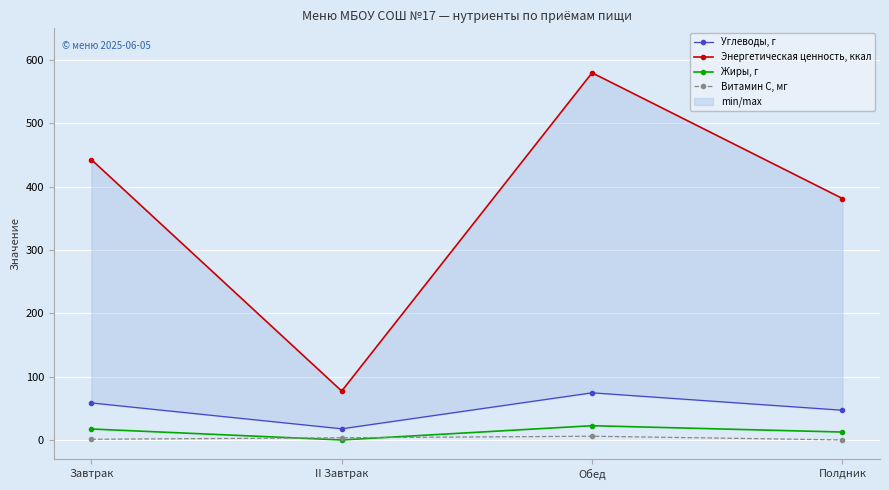

What is the difference between the Углеводы, г values at II Завтрак and Полдник?

29.3